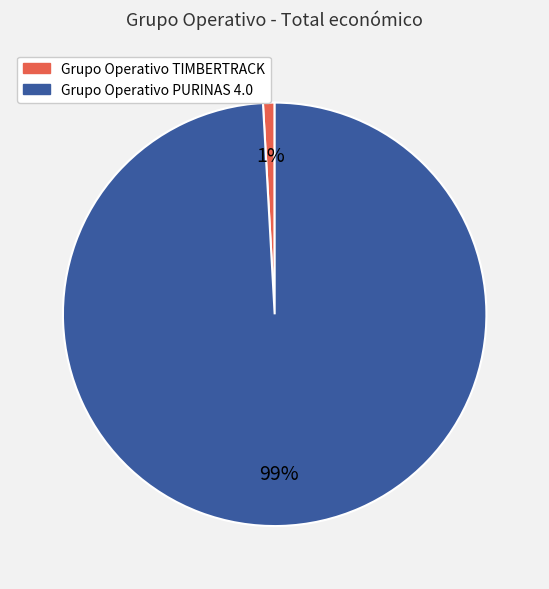

To the nearest percent, what portion does Grupo Operativo PURINAS 4.0 represent?

99%